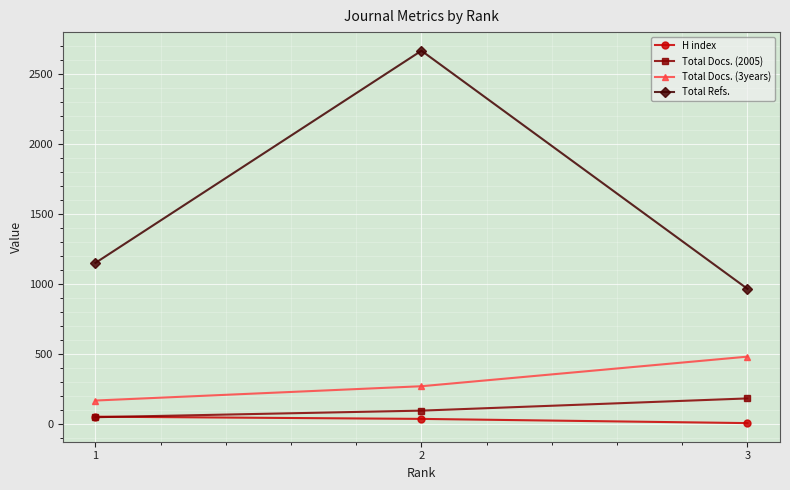

Which series changed the most between 1 and 2?

Total Refs.